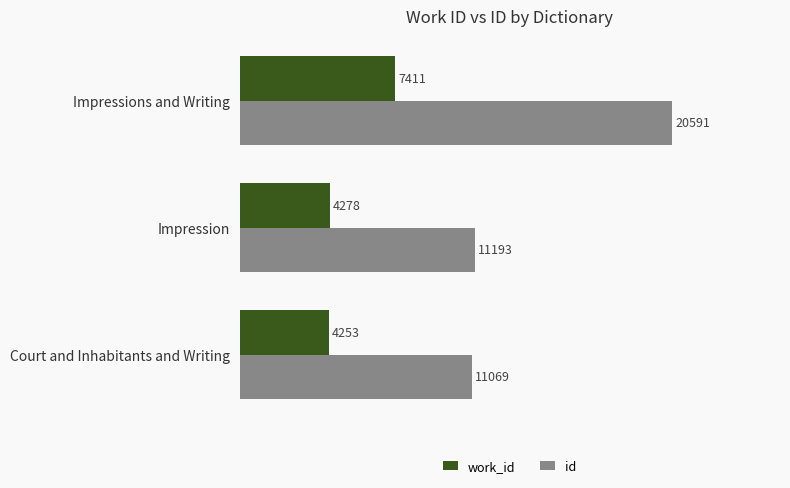

How many distinct data groups are displayed?

2